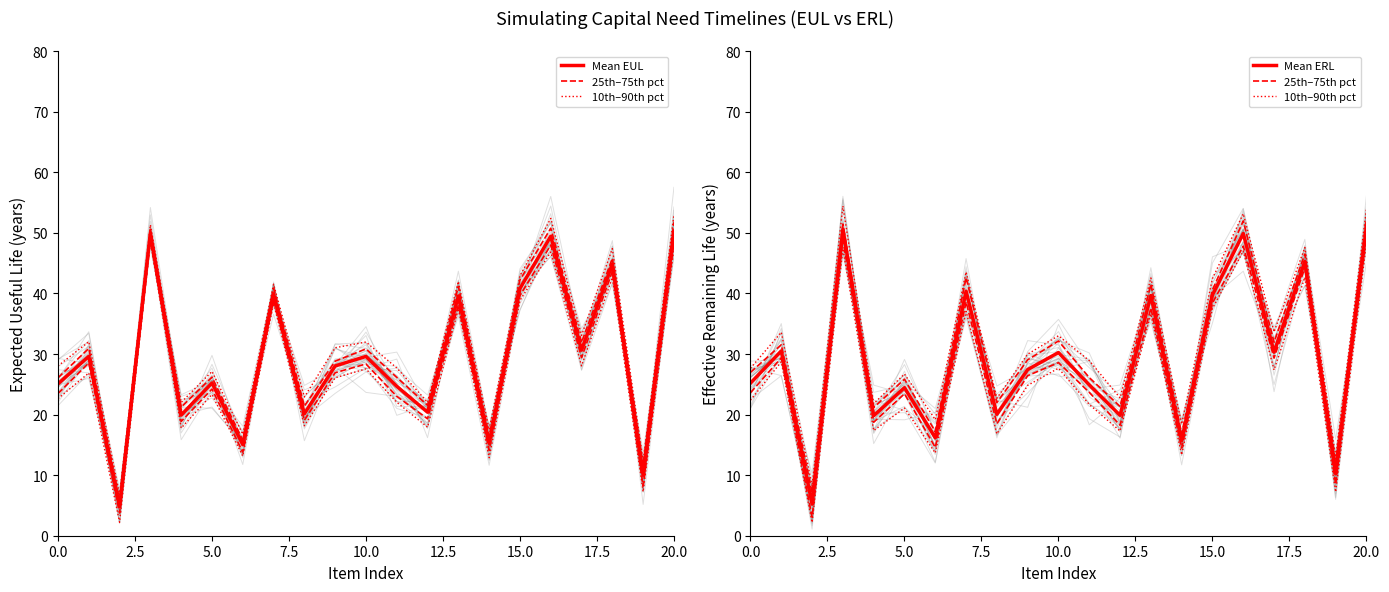

At which label does 25th–75th pct first exceed 26?

2.5